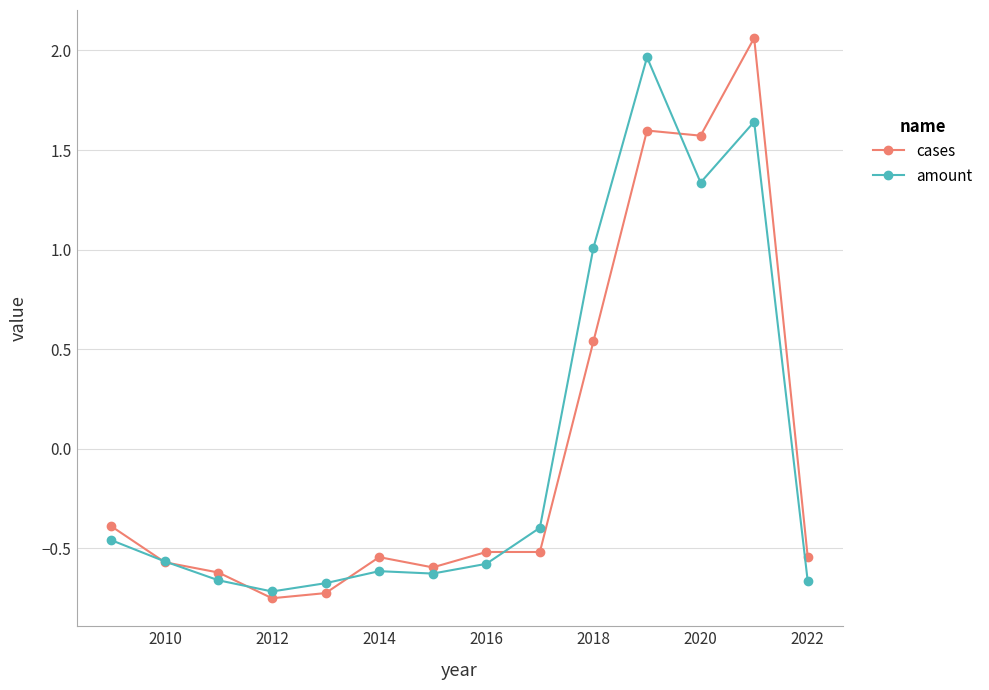

At how many categories does at least one series exceed 0?

4